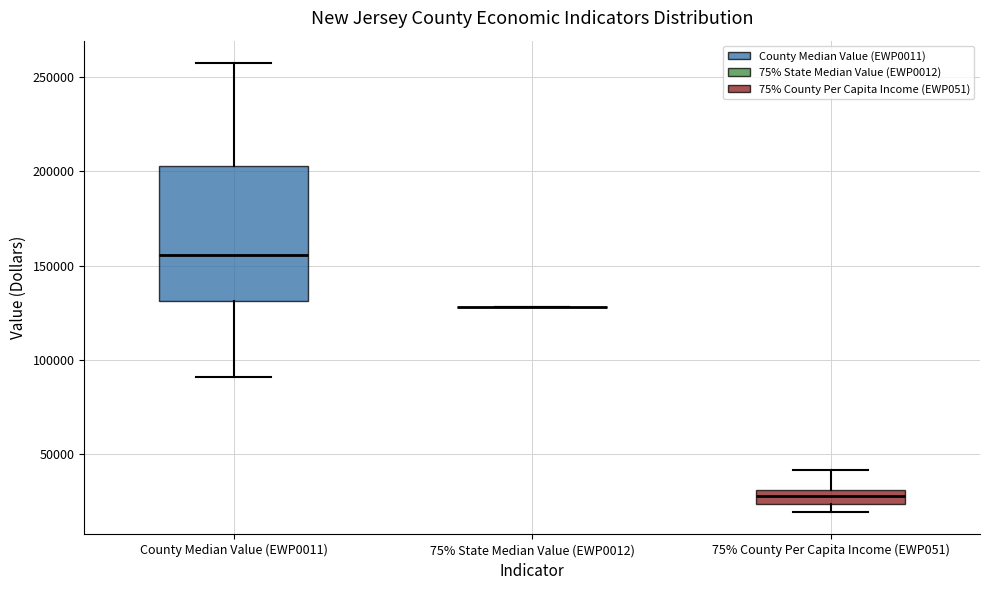

Where does the upper whisker of the box for 75% County Per Capita Income (EWP051) end on the y-axis? The values are not printed on the chart, so give them approximately, as read against the axis.

40000